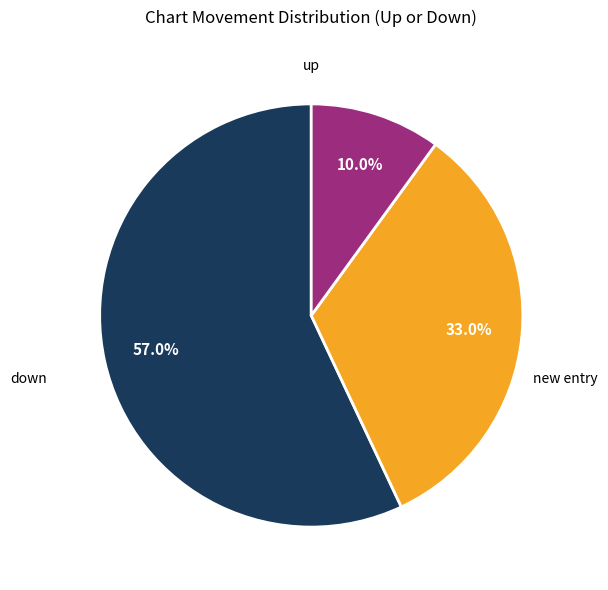

Is there any slice that represents more than half of the pie?

Yes